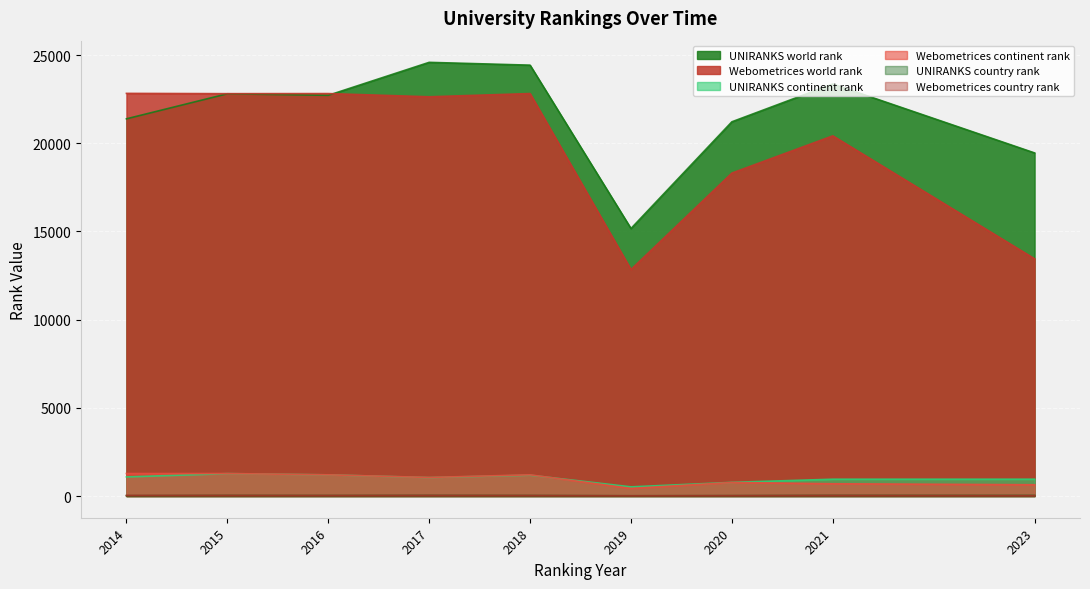

What is the difference between the second highest and second lowest values in the Webometrices country rank series?

12